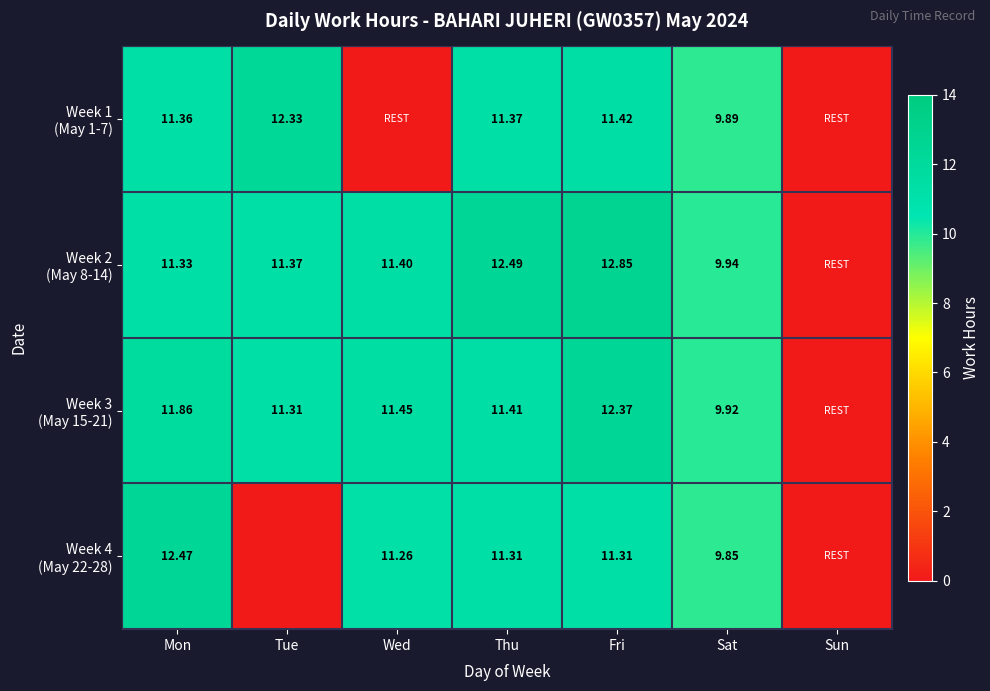

What is the sum of all Week 1 (May 1-7) values?

56.4